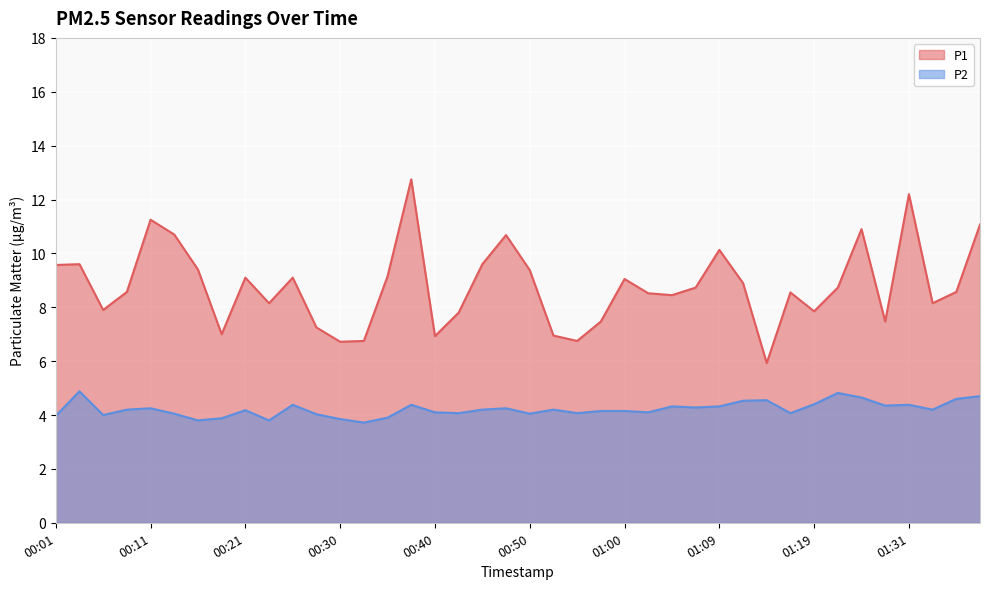

Reading left to right, transcribe all the data shown in this chart.

P1: 9.6	9.6	7.9	8.6	11.2	10.7	9.4	7.0	9.1	8.2	9.1	7.2	6.7	6.8	9.2	12.8	6.9	7.8	9.6	10.7	9.4	7.0	6.8	7.5	9.1	8.5	8.4	8.7	10.1	8.9	5.9	8.6	7.8	8.7	10.9	7.5	12.2	8.2	8.6	11.1
P2: 4.0	4.9	4.0	4.2	4.2	4.0	3.8	3.9	4.2	3.8	4.4	4.0	3.9	3.7	3.9	4.4	4.1	4.1	4.2	4.2	4.0	4.2	4.1	4.2	4.2	4.1	4.3	4.3	4.3	4.5	4.5	4.1	4.4	4.8	4.7	4.3	4.4	4.2	4.6	4.7